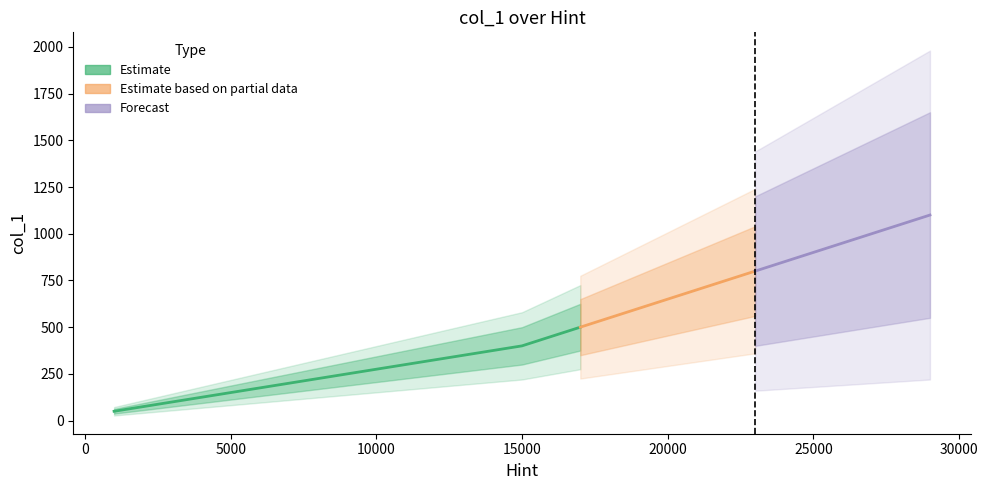

The chart shows a value of 1446 at 27000. True or false?

False